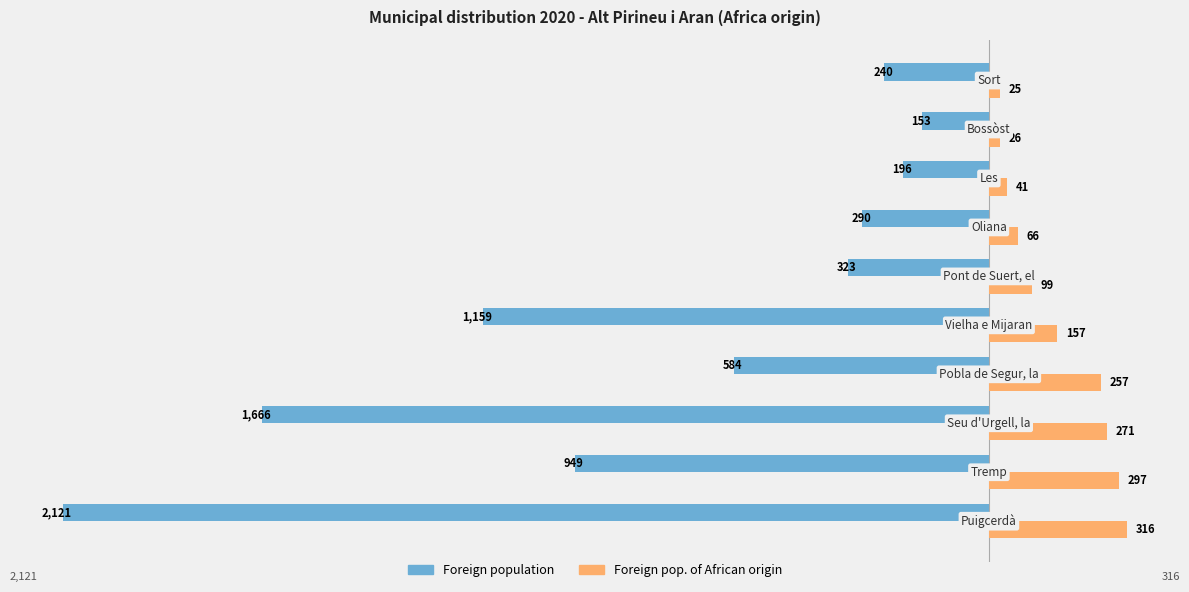

Which series has the largest total across all categories?

Foreign pop. of African origin